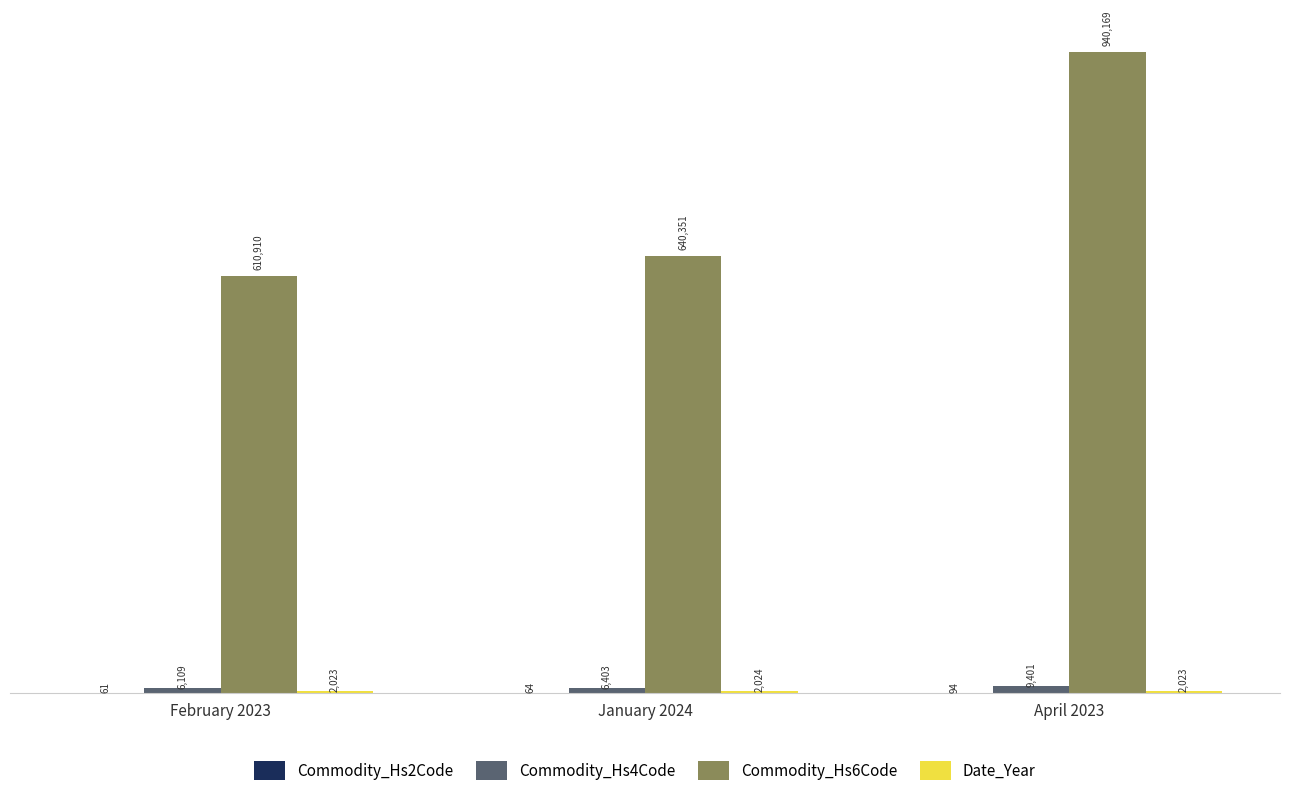

The value of Commodity_Hs6Code at February 2023 is 610910. True or false?

True